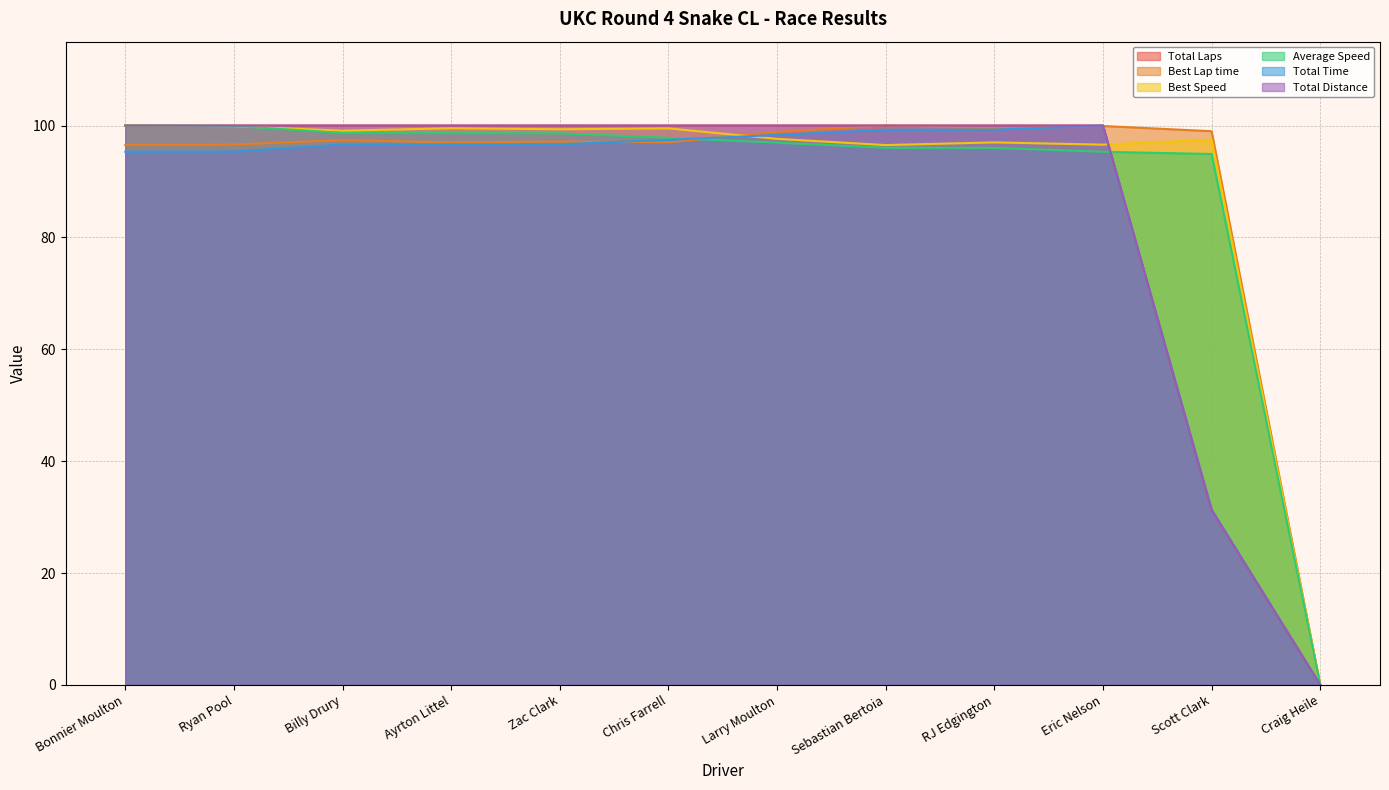

Which label corresponds to the smallest value in the chart?

Craig Heile